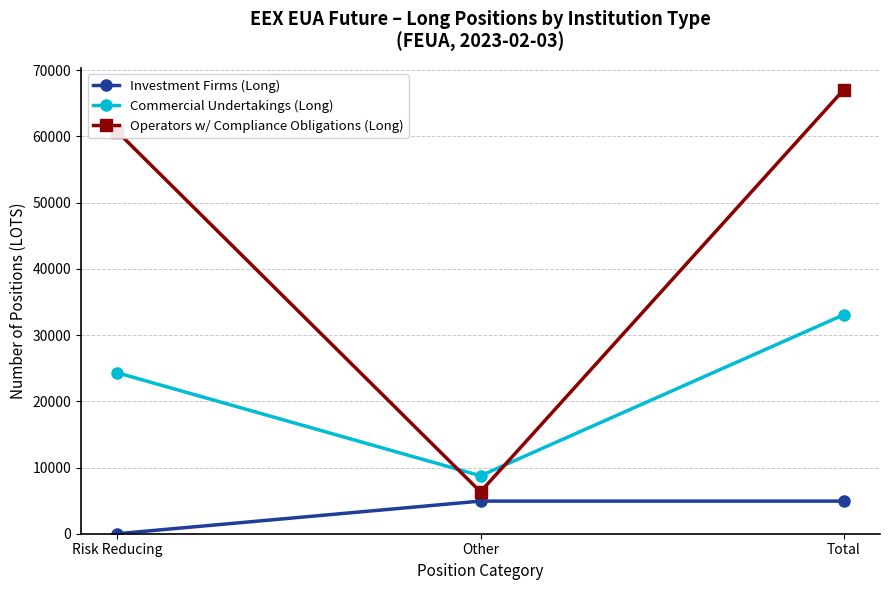

The value of Commercial Undertakings (Long) at Risk Reducing is 11640. True or false?

False